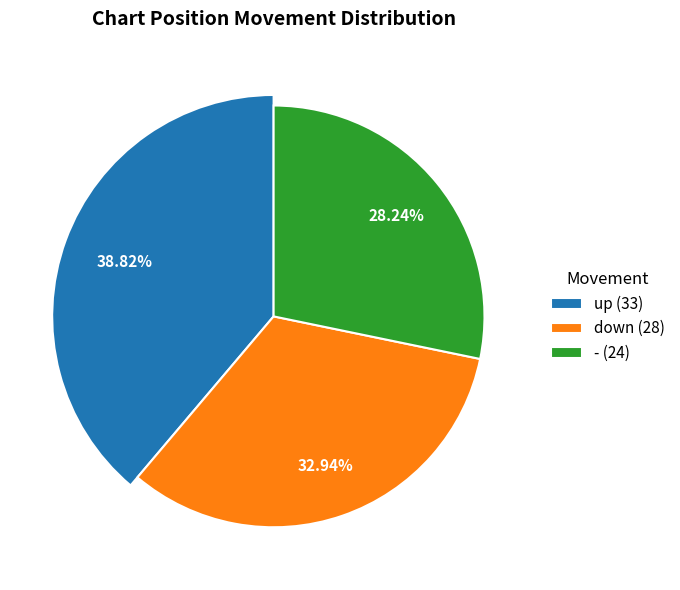

Approximately how many times larger is the value at - compared to down?

0.9